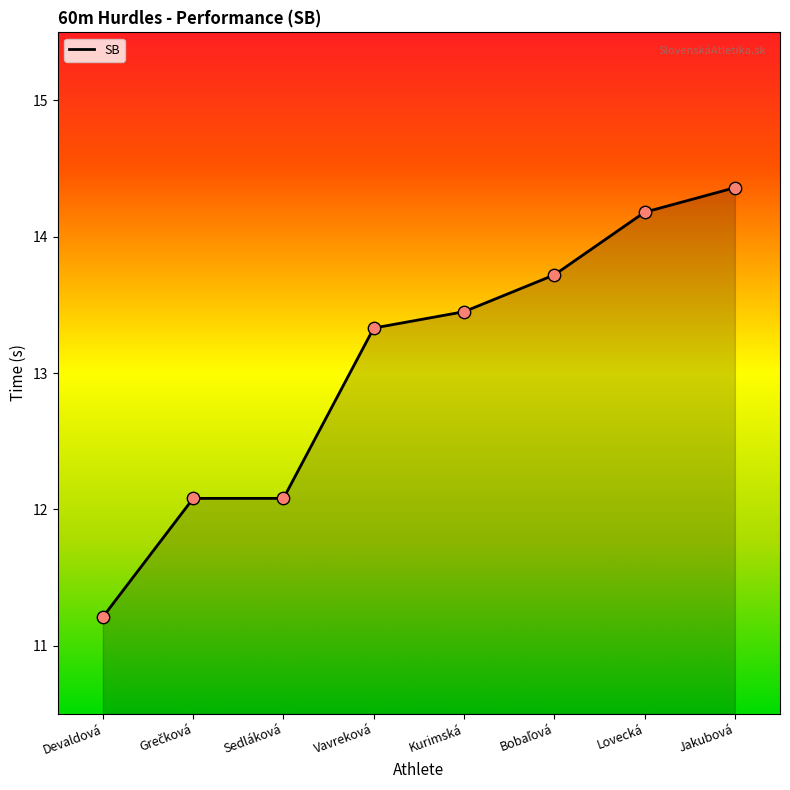

Approximately how many times larger is the value at Lovecká compared to Vavreková?

1.1